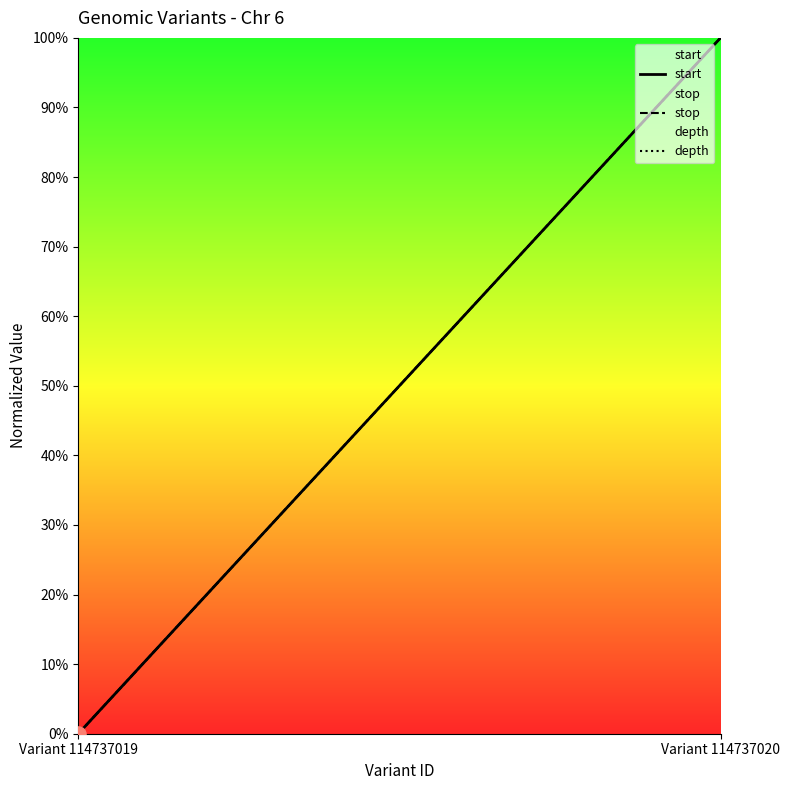

Is the value of stop at Variant 114737019 greater than the value of start at Variant 114737019?

No